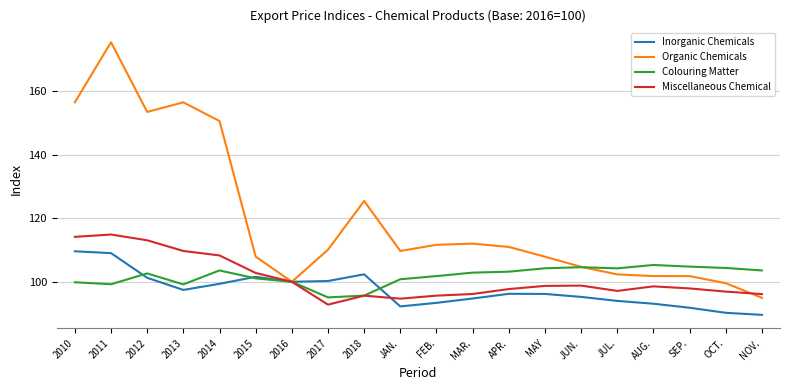

What is the difference between the Organic Chemicals values at SEP. and MAY?

6.1